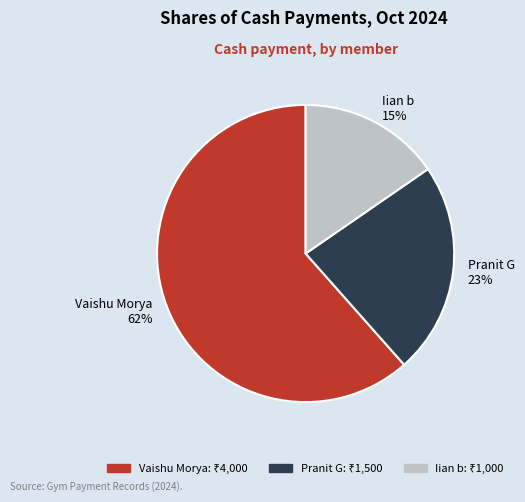

Rank the categories by value from lowest to highest.

Iian b, Pranit G, Vaishu Morya